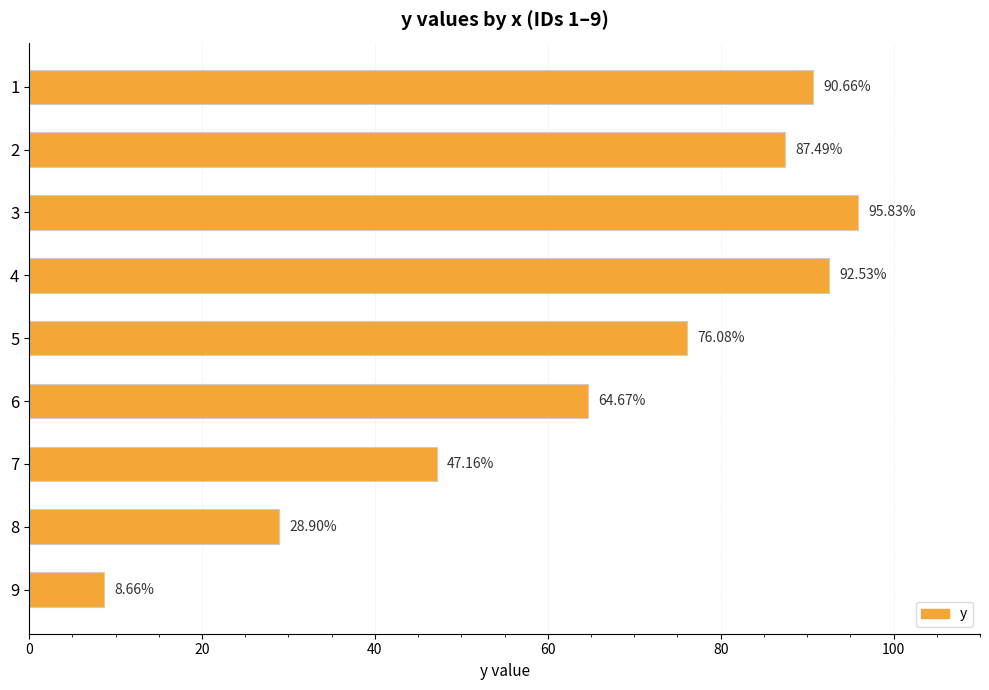

How many bars are there in total?

9